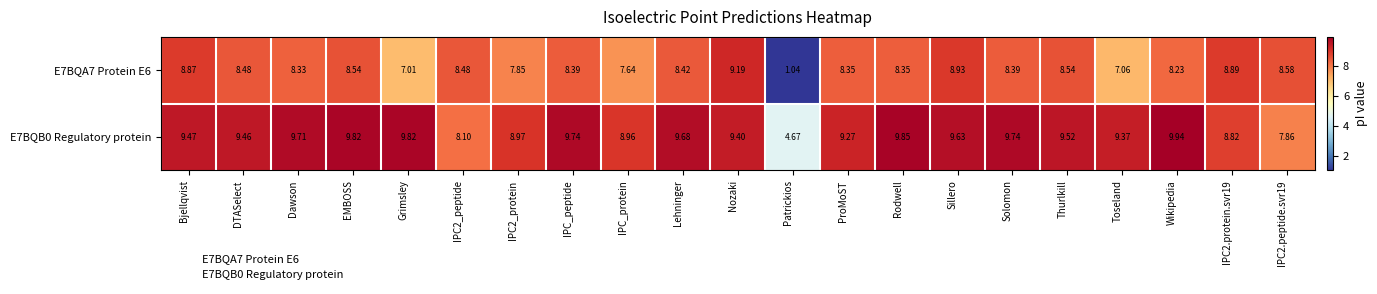

At which label does E7BQB0 Regulatory protein first exceed 9?

Bjellqvist